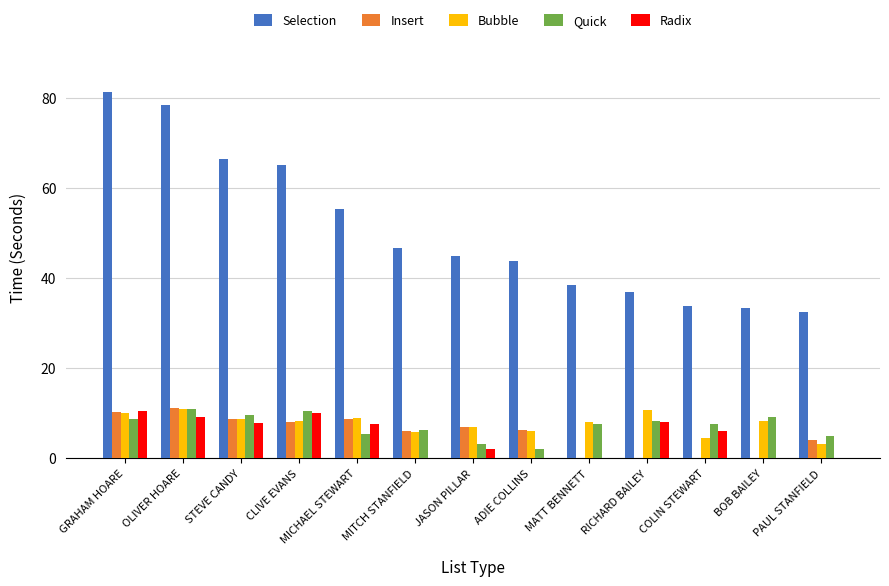

At which label is Selection closest to 56?

MICHAEL STEWART